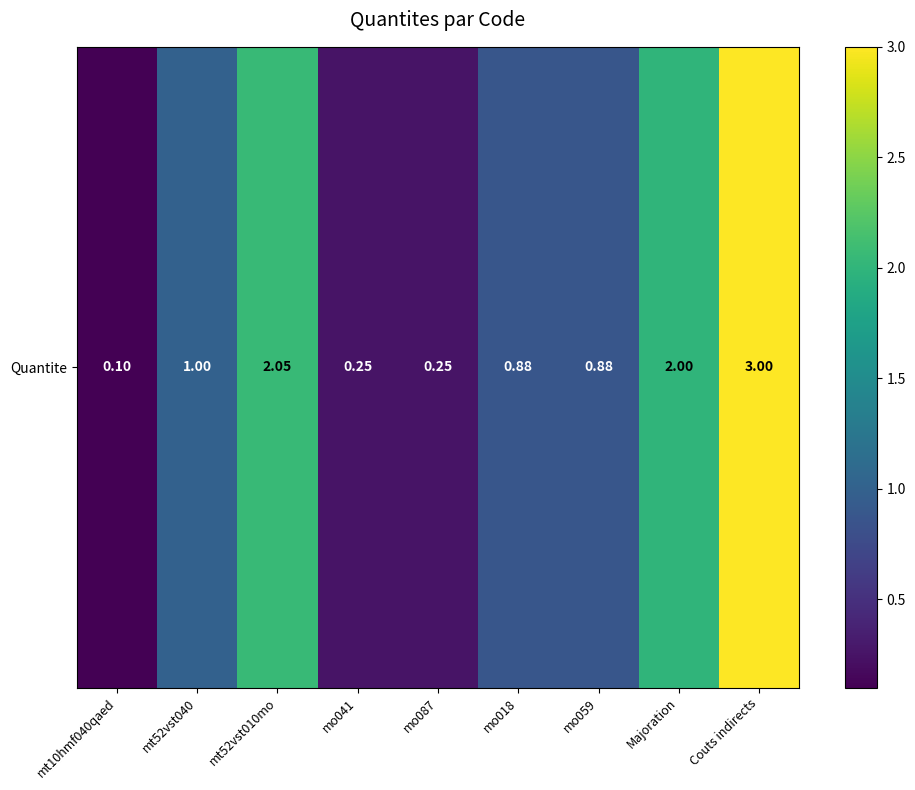

What is the difference between the values at mt52vst040 and Majoration?

1.0